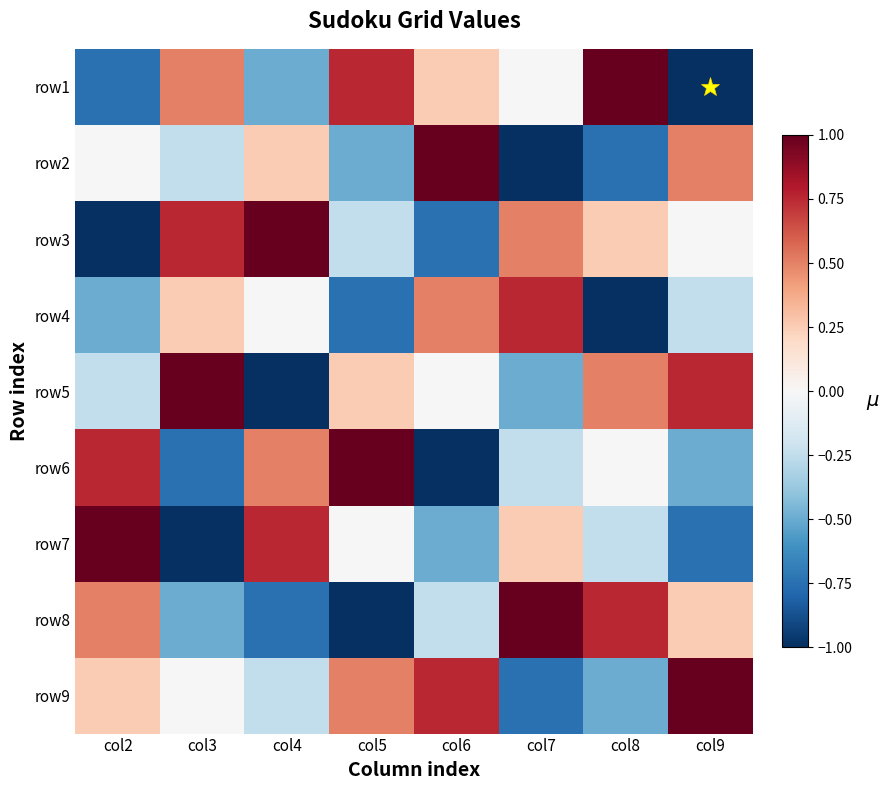

What is the spread (max minus min) of values at col8?

2.0